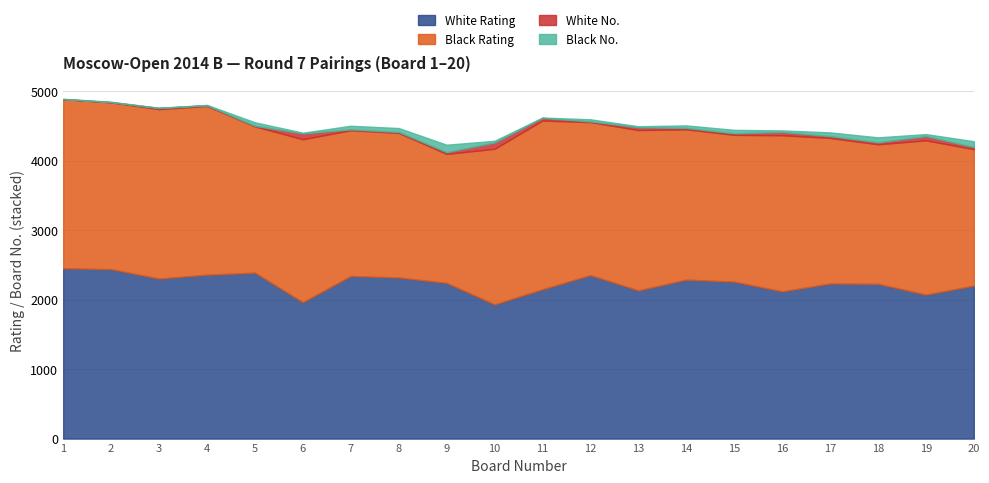

Where is Black Rating nearest to the value 2147?

14